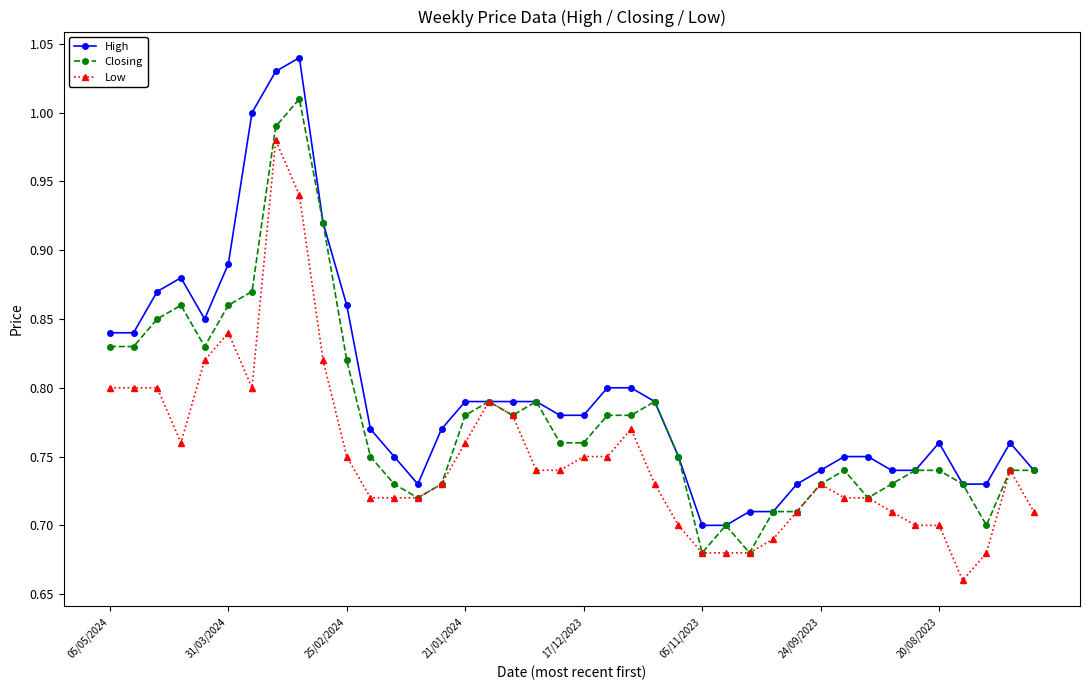

True or false: Low has more than 2 interior local peaks.

True